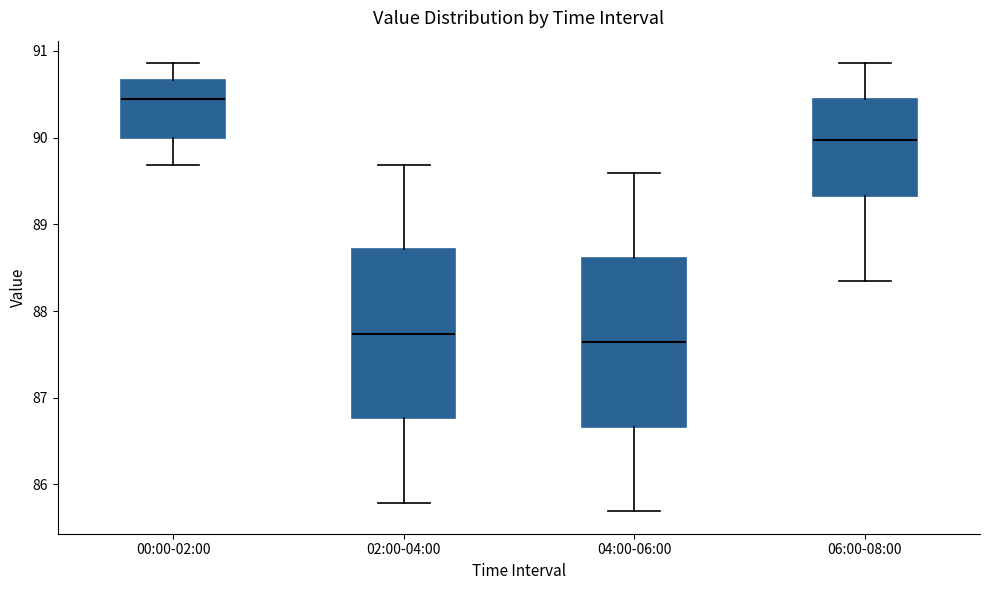

Which box has the lowest median line?

04:00-06:00